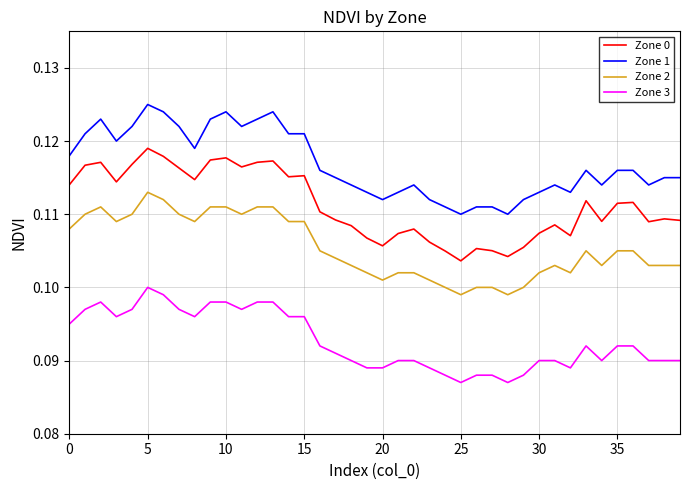

List the series in order of their peak value, lowest first.

Zone 3, Zone 2, Zone 0, Zone 1